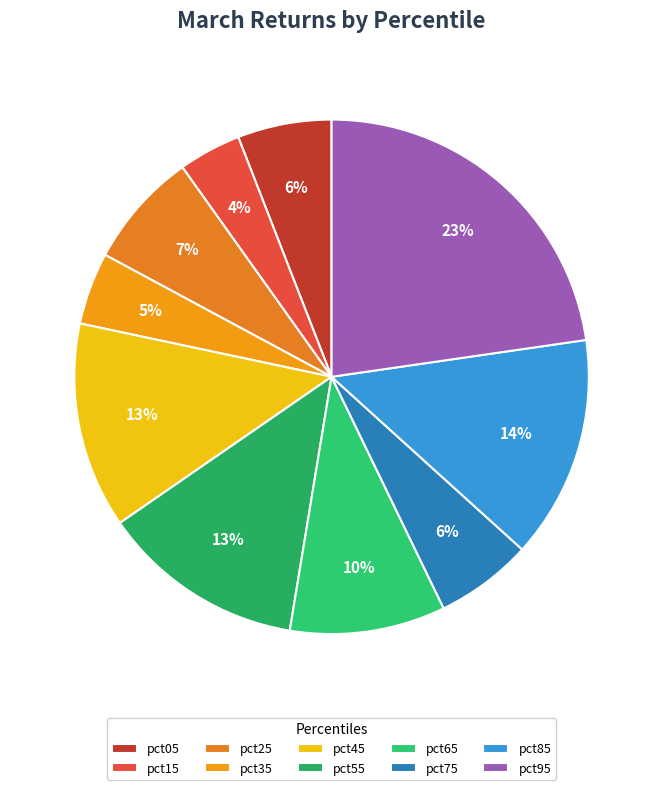

How many segments does this pie chart have?

10